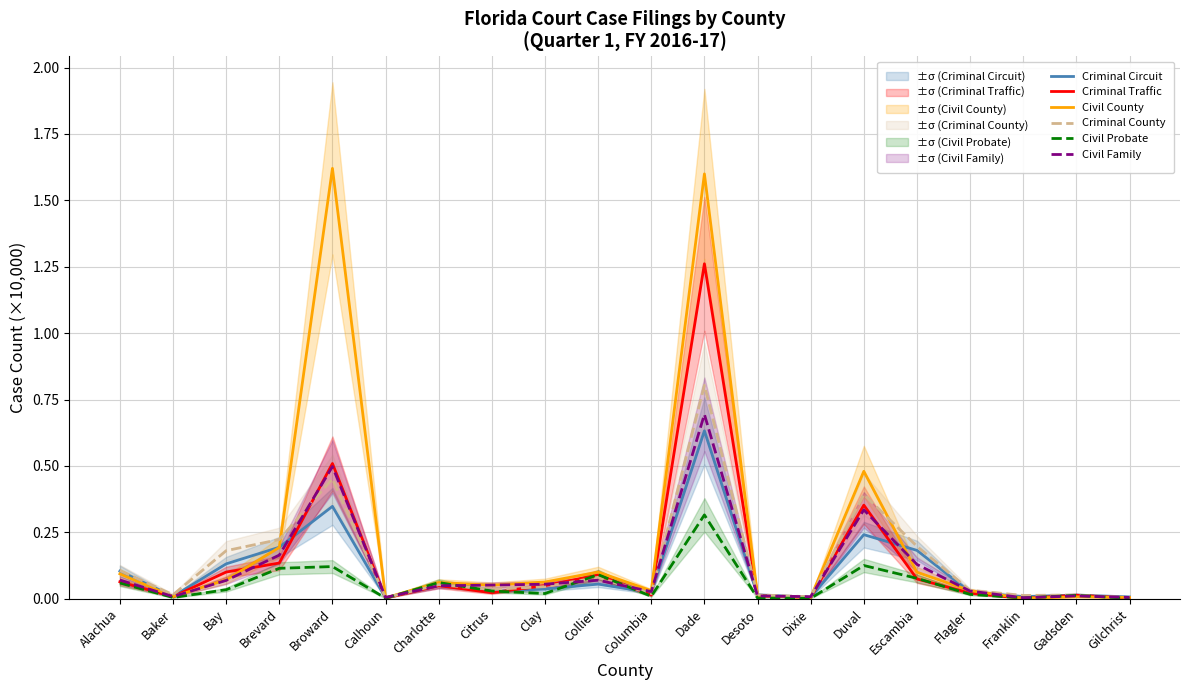

Which series has the largest total across all categories?

Civil County